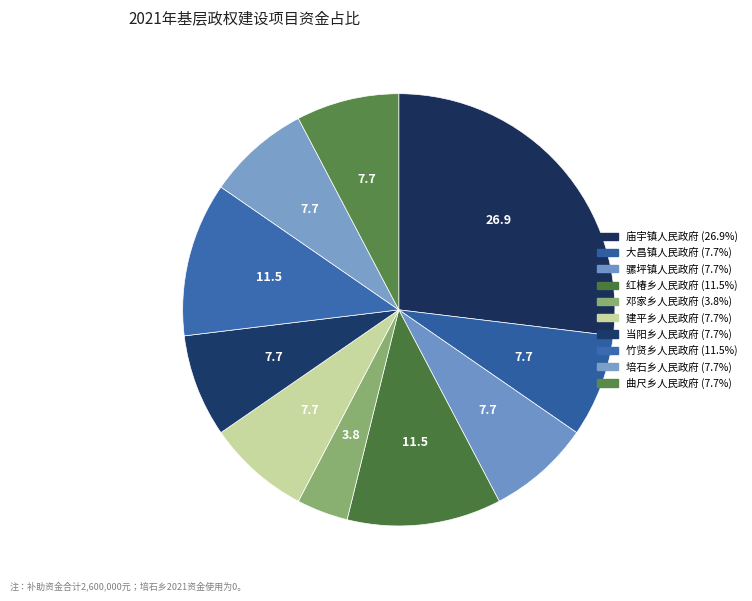

The 大昌镇人民政府 slice represents 8% of the pie. True or false?

True